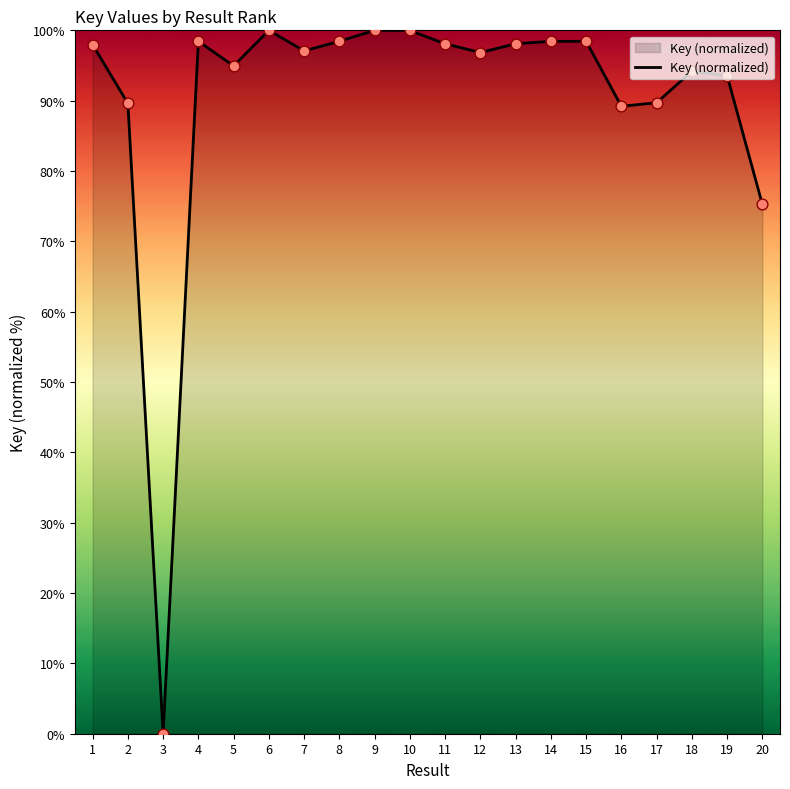

Between 1 and 9, which is larger?

9